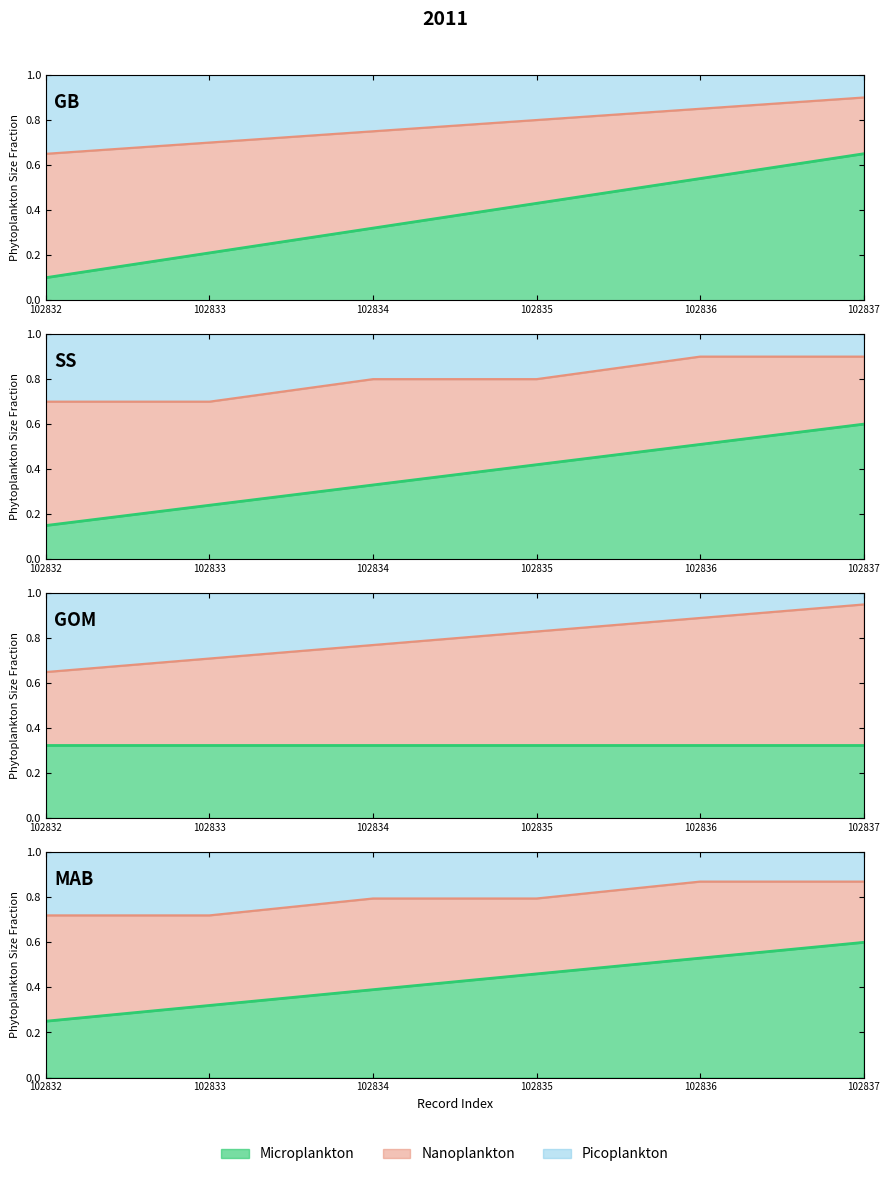

List the labels in order of t0_r0 value, largest first.

102837, 102836, 102835, 102834, 102833, 102832